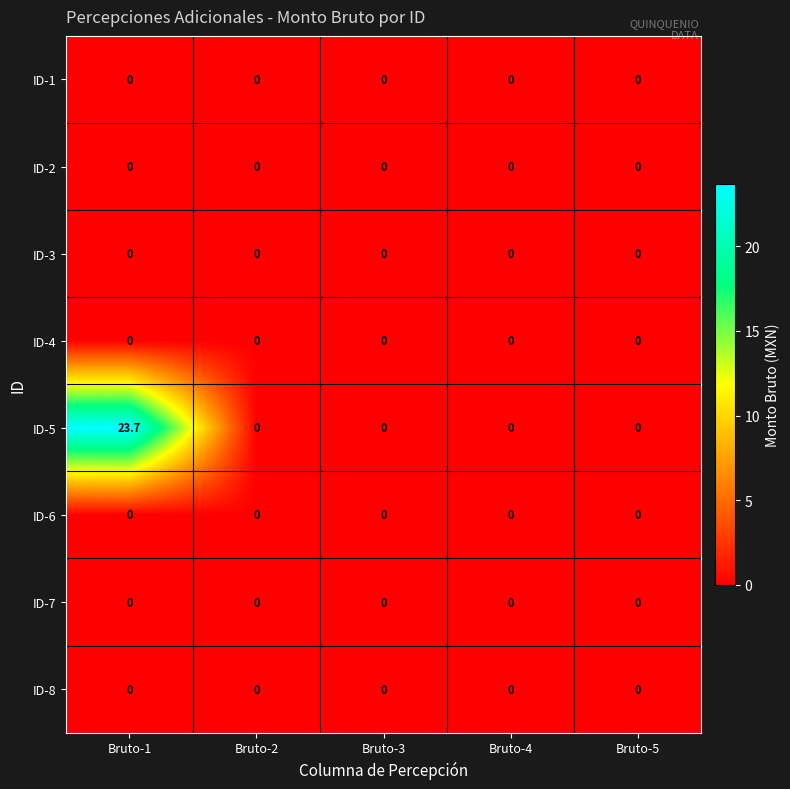

Which label corresponds to the largest value in the chart?

Bruto-1